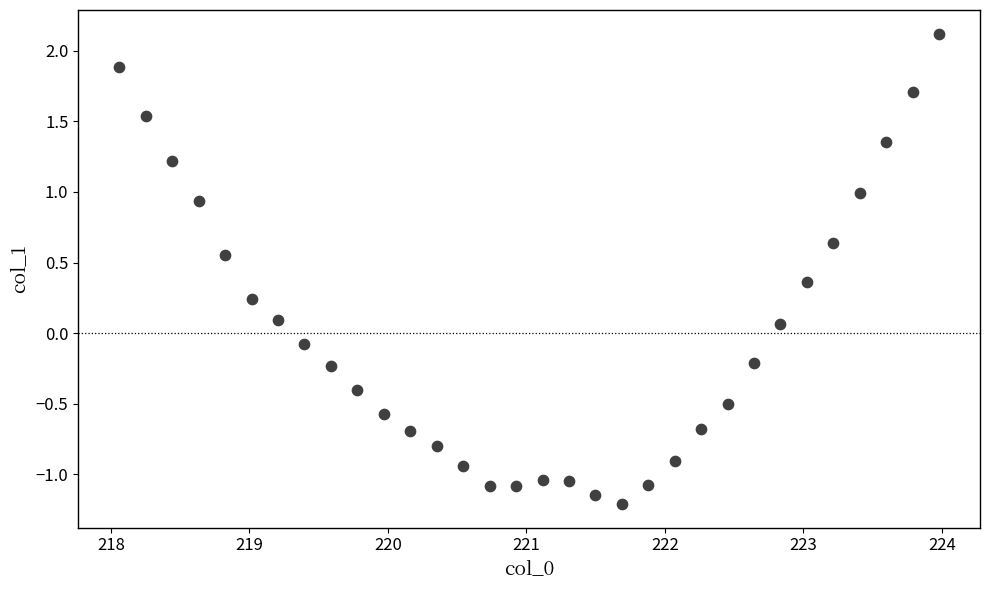

What is the range of Y values (max minus min)?

3.3